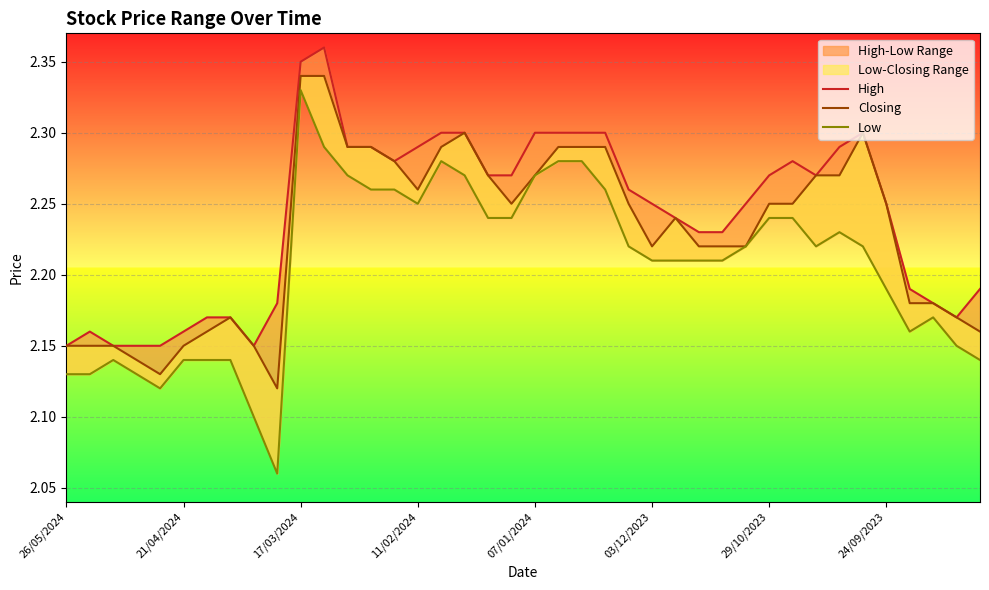

The Low series shows 2.2 at 32. True or false?

True